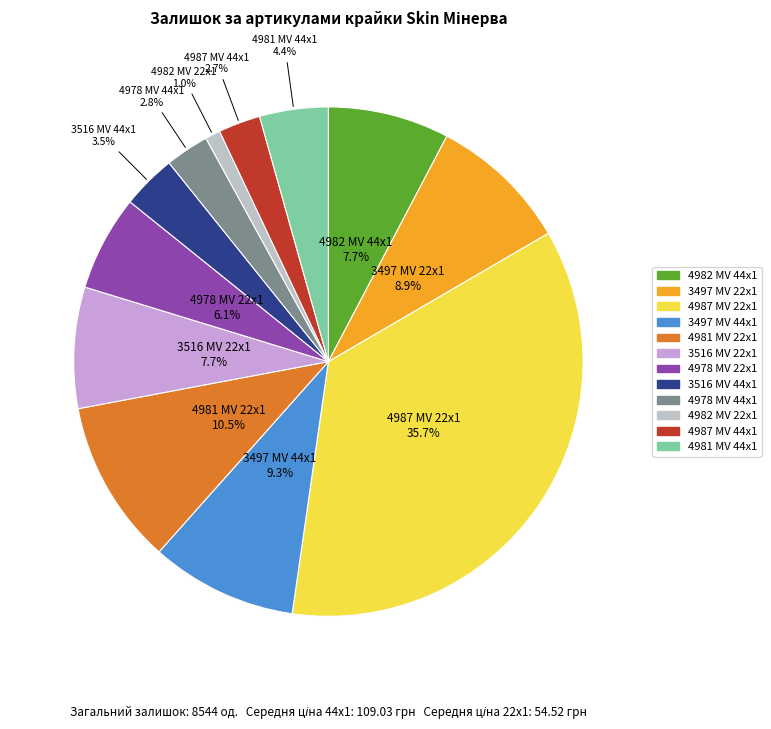

True or false: 4981 MV 44x1 accounts for 4% of the total.

True